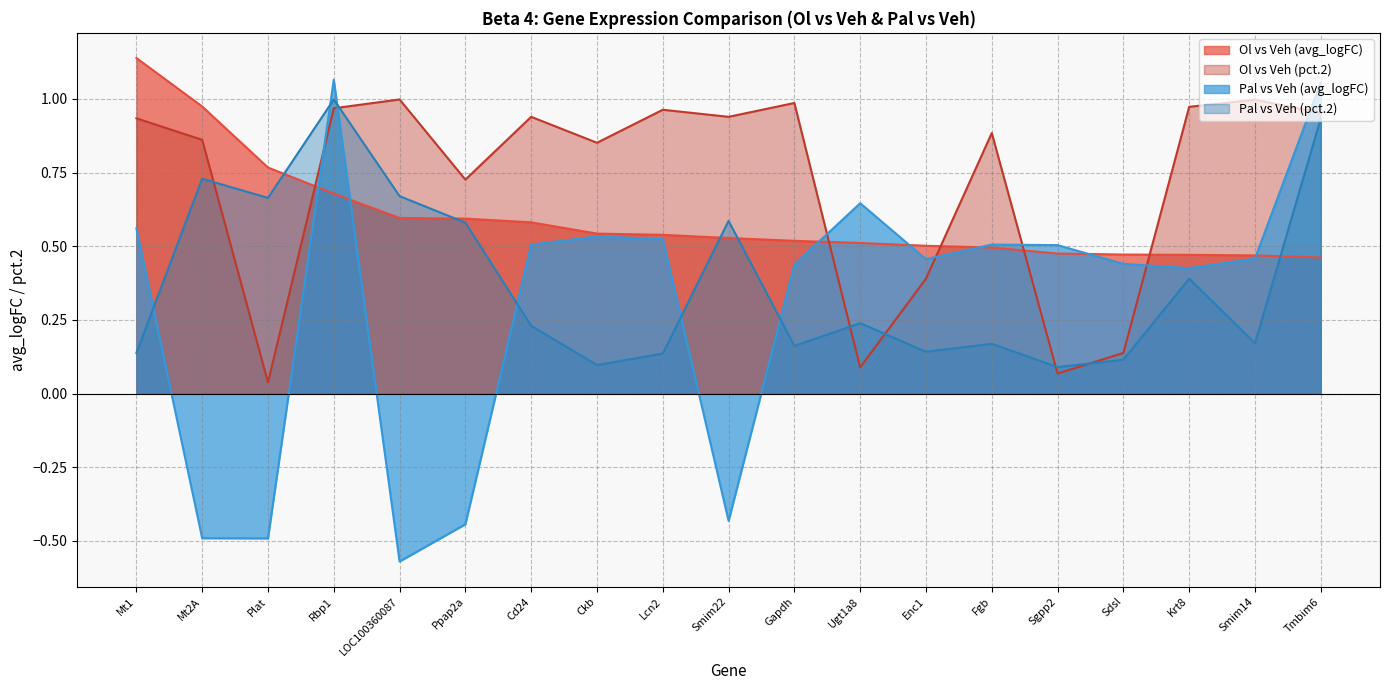

At which category is the sum across all series the highest?

Rbp1